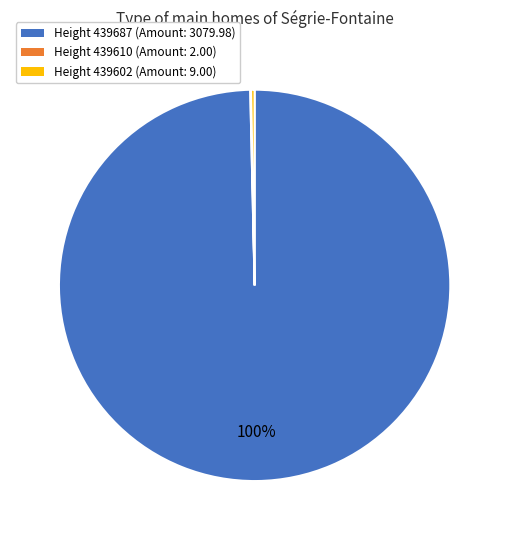

Approximately how many times larger is the value at Height 439687 (Amount: 3079.98) compared to Height 439602 (Amount: 9.00)?

342.2